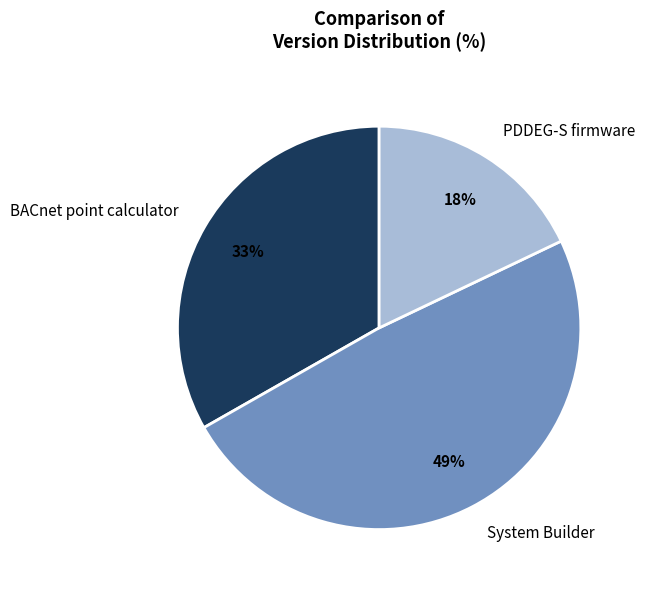

True or false: System Builder accounts for 43% of the total.

False